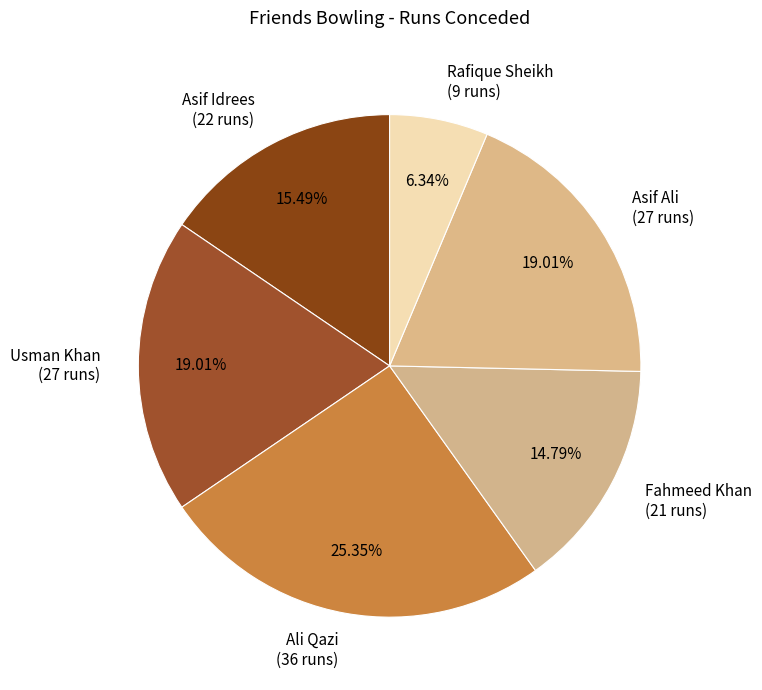

The Asif Idrees slice represents 27% of the pie. True or false?

False